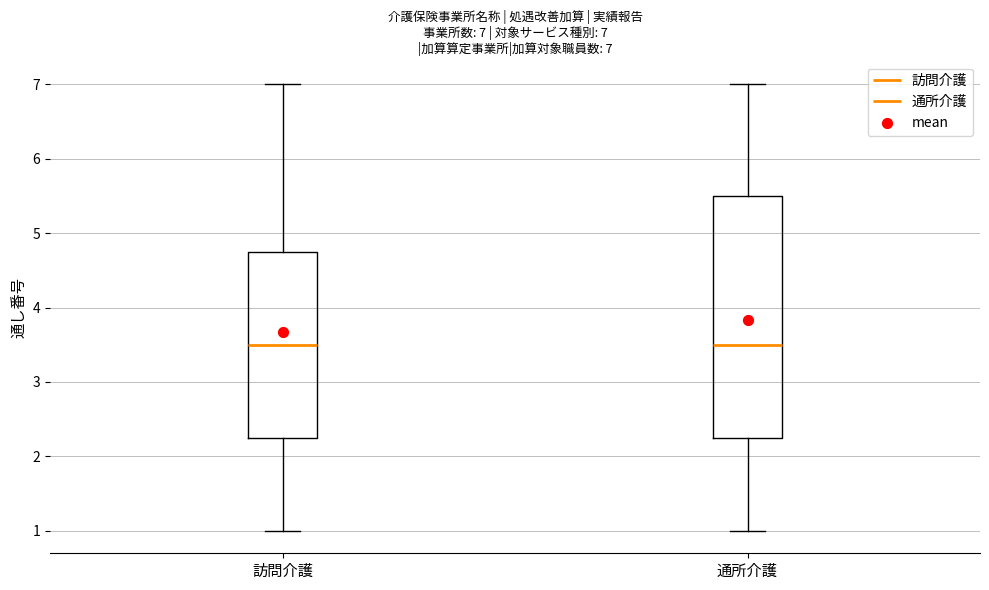

Which box is the tallest, from its lower edge to its upper edge?

通所介護